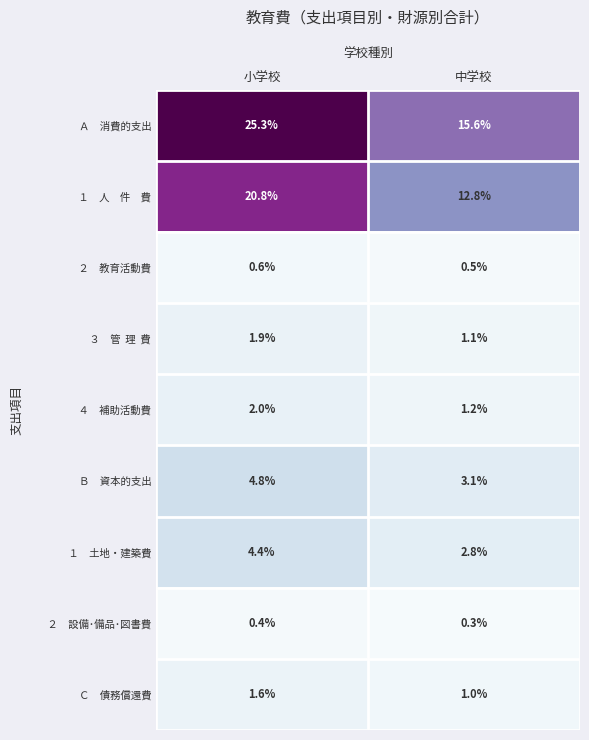

At which category is the sum across all series the highest?

小学校